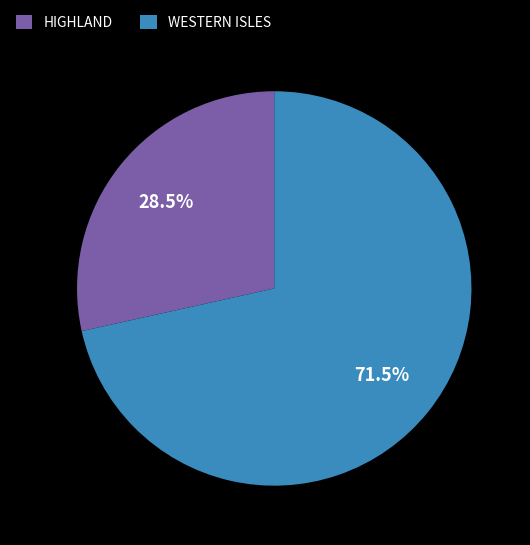

Does any single category account for the majority?

Yes